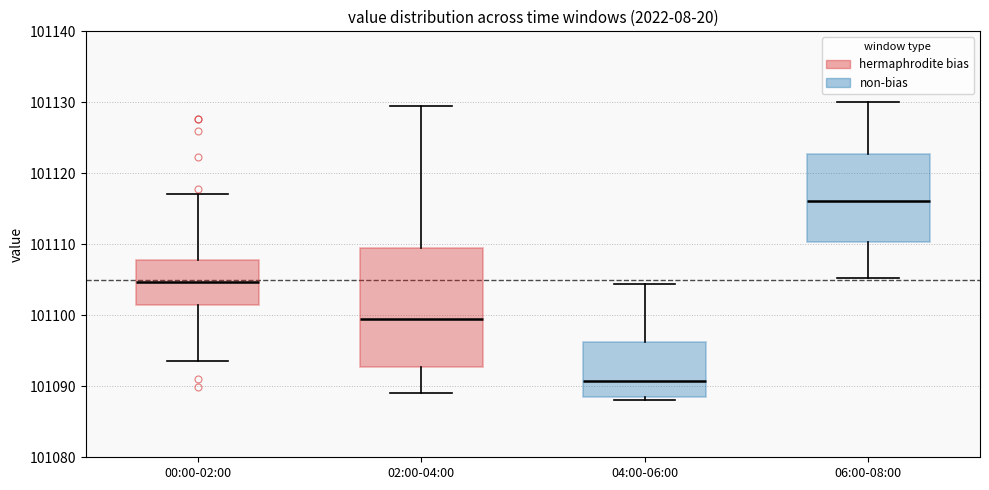

Reading left to right, transcribe this box plot: for each box, give where its median line is, the range the box spans, and where its two whiskers end, as read against the y-axis. The values are not printed on the chart, so give them approximately, as read against the axis.

00:00-02:00: median 101105, box 101101 to 101108, whiskers 101094 to 101117
02:00-04:00: median 101100, box 101093 to 101109, whiskers 101089 to 101129
04:00-06:00: median 101091, box 101089 to 101096, whiskers 101088 to 101104
06:00-08:00: median 101116, box 101110 to 101123, whiskers 101105 to 101130